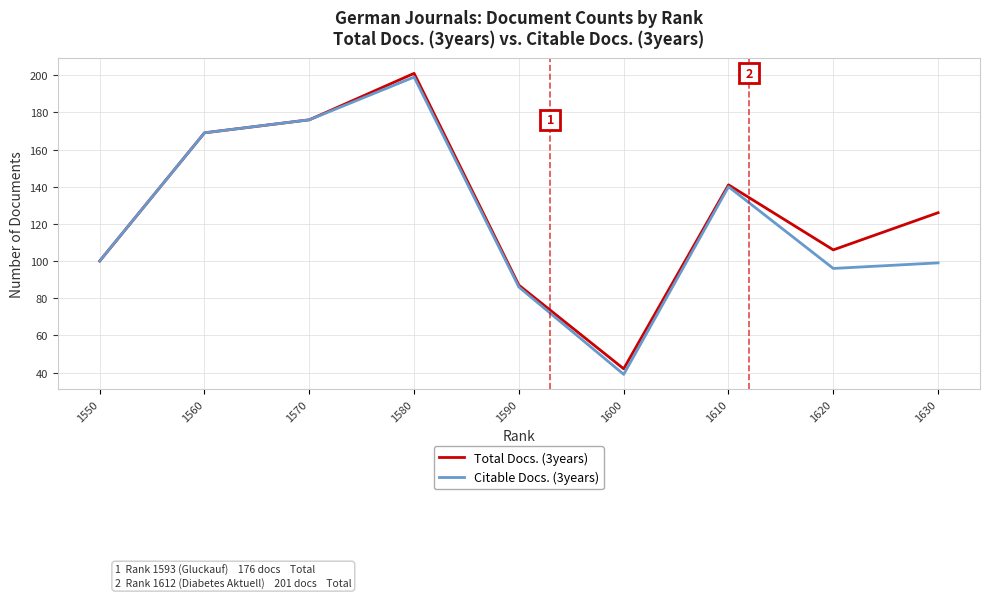

Is the value of Citable Docs. (3years) at 1580 greater than the value of Total Docs. (3years) at 1610?

Yes